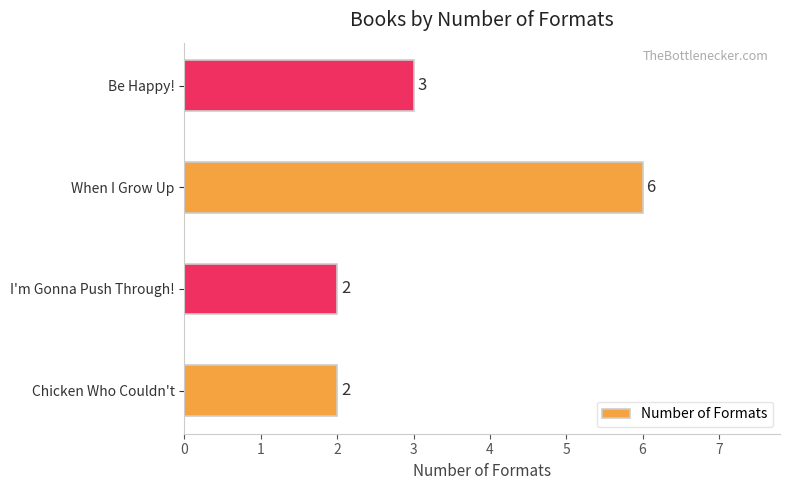

What is the difference between the maximum and minimum values?

4